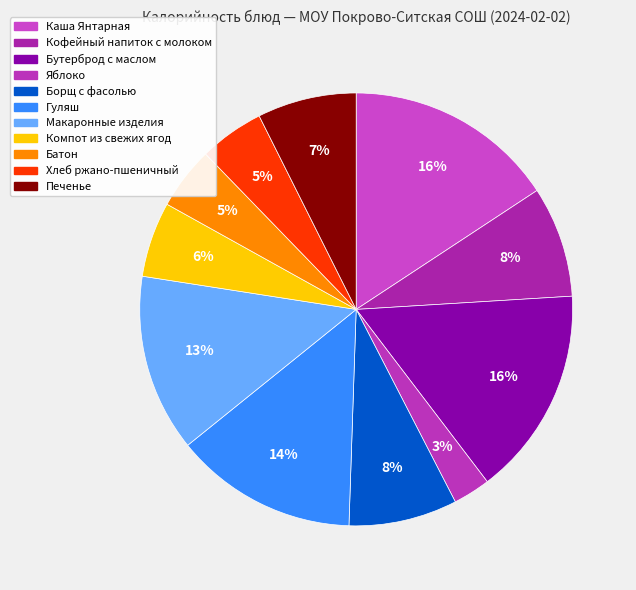

Does any single category account for the majority?

No